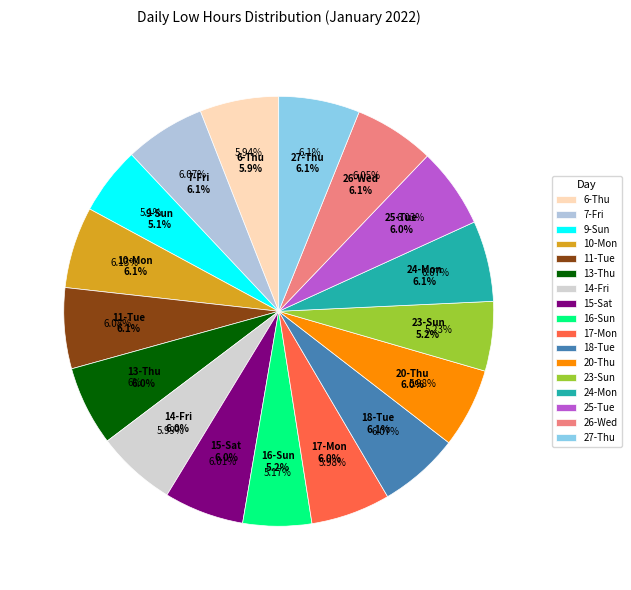

To the nearest percent, what is the difference between the 16-Sun and 6-Thu slice percentages?

1%